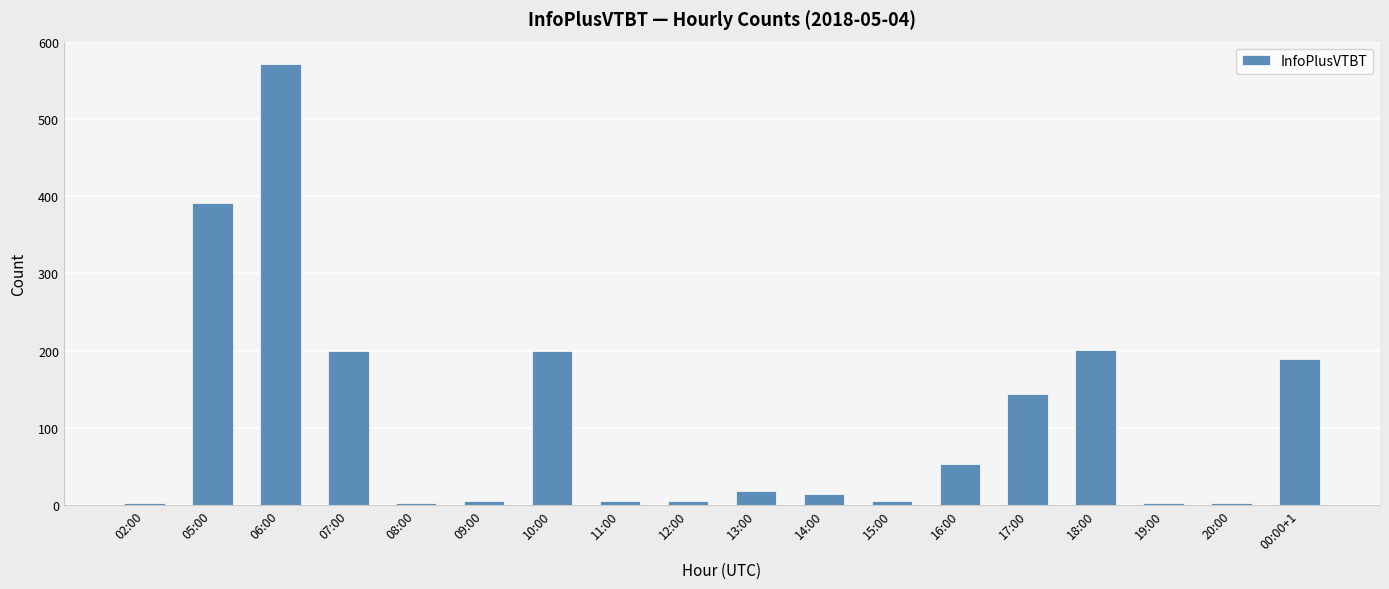

Between 06:00 and 16:00, which is larger?

06:00